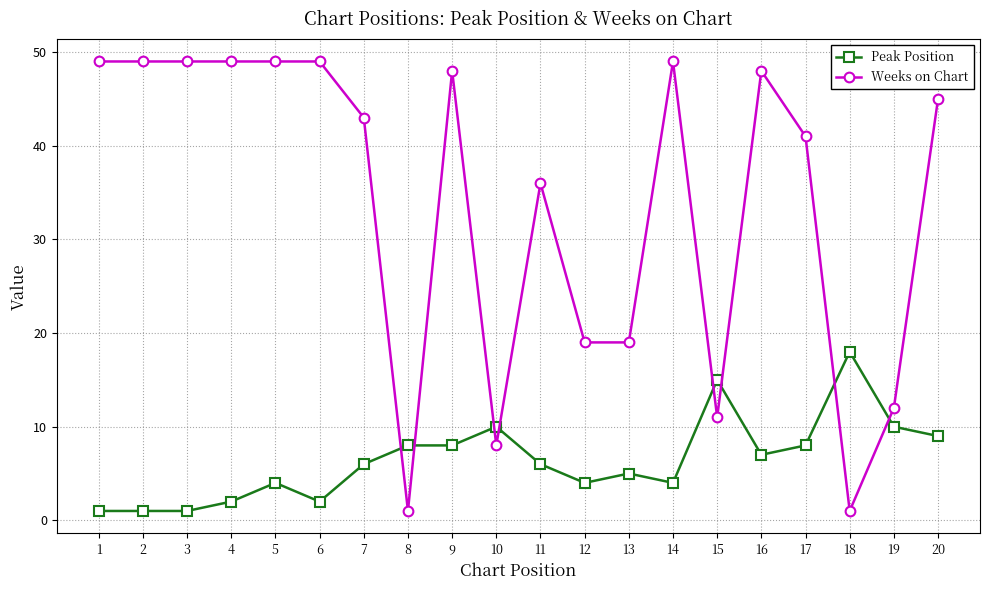

Which series has the largest total across all categories?

Weeks on Chart